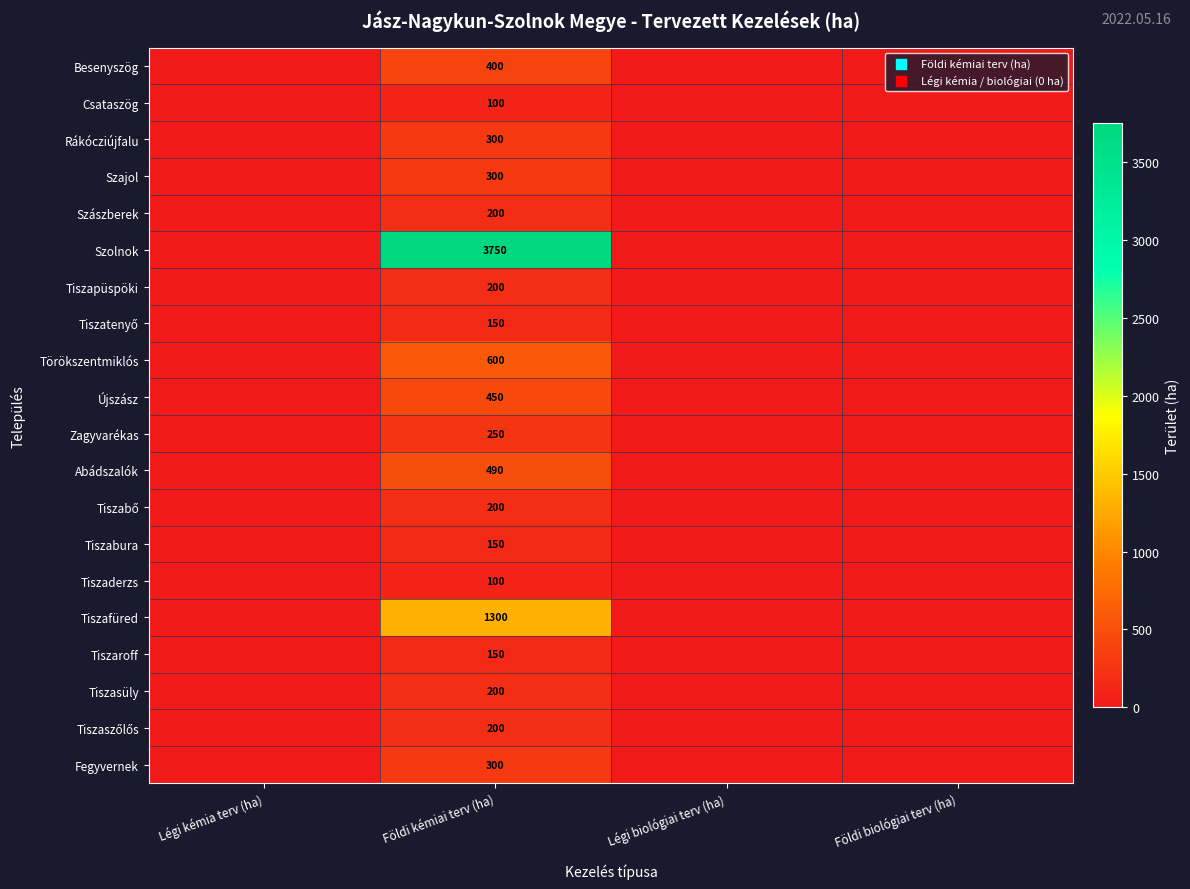

What is the total value across all series at Földi kémiai terv (ha)?

9790